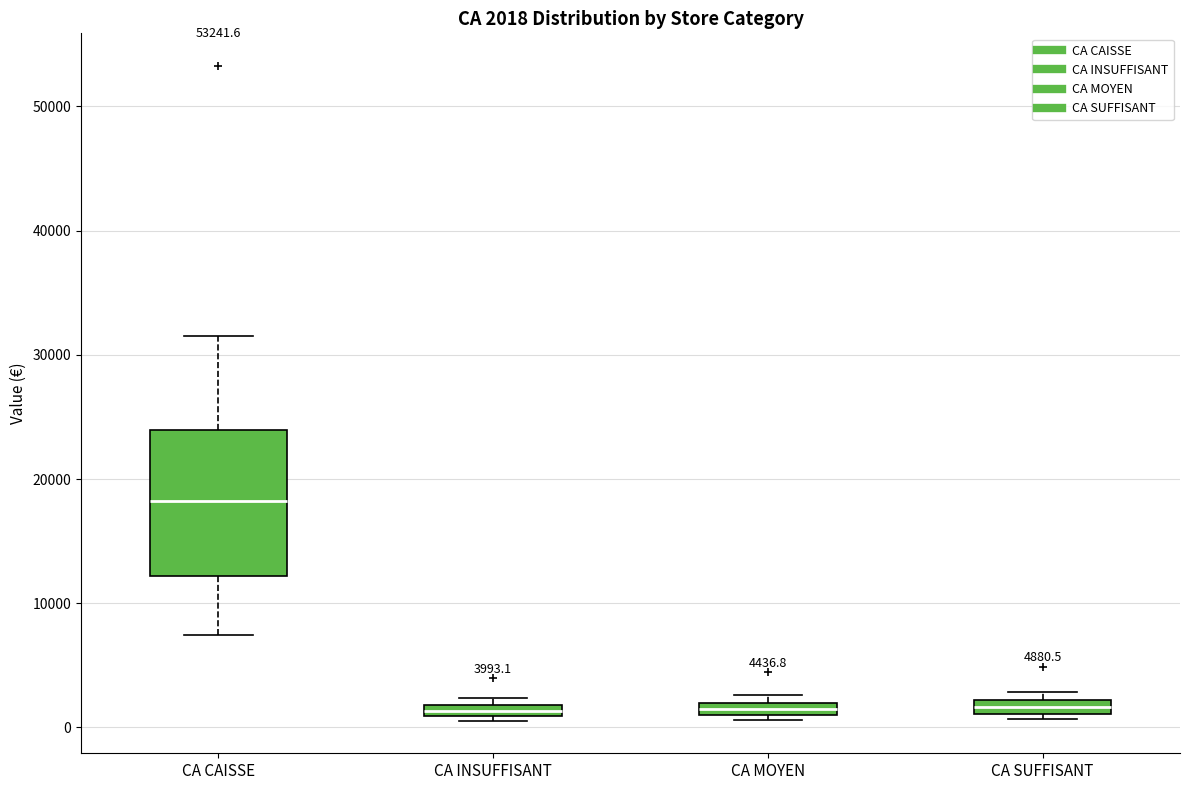

Comparing the boxes themselves (not the whiskers), which one is the tallest?

CA CAISSE